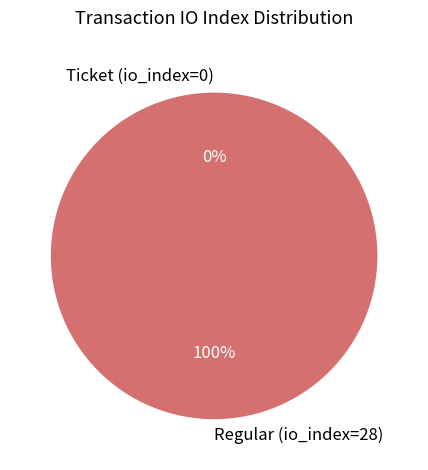

What is the smallest slice in the pie chart?

Ticket (io_index=0)